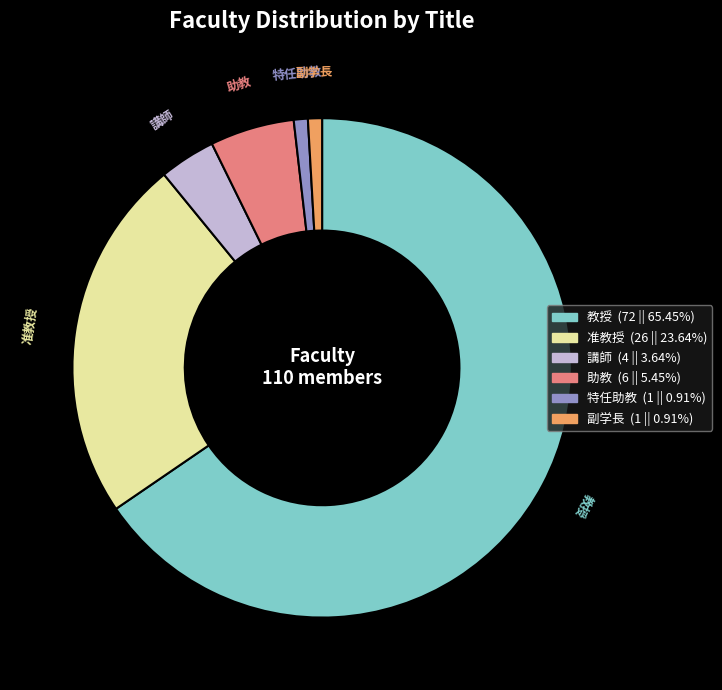

Do 特任助教 and 助教 together represent more than half of the pie?

No